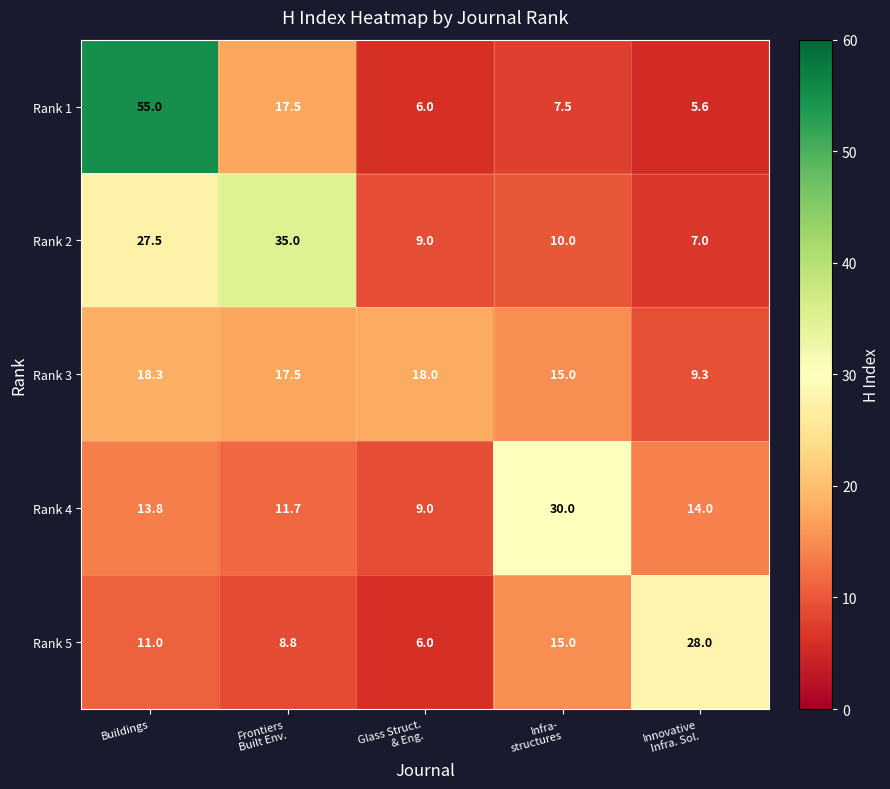

Reading left to right, transcribe all the data shown in this chart.

Rank 1: 55.0	17.5	6.0	7.5	5.6
Rank 2: 27.5	35.0	9.0	10.0	7.0
Rank 3: 18.3	17.5	18.0	15.0	9.3
Rank 4: 13.8	11.7	9.0	30.0	14.0
Rank 5: 11.0	8.8	6.0	15.0	28.0